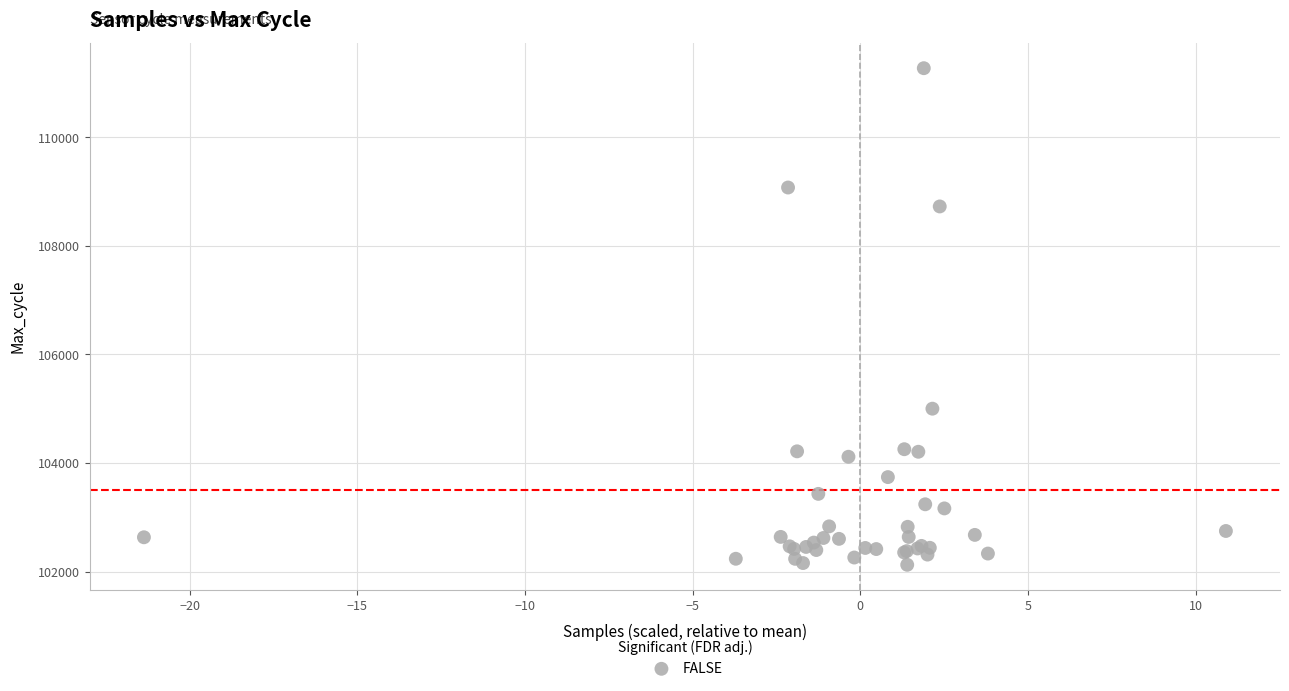

What Y value in the scatter plot is closest to 106700?

105001